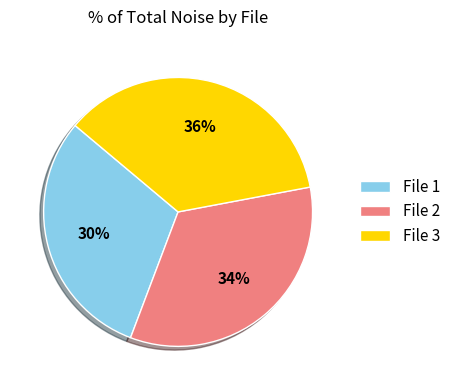

To the nearest percent, what is the difference between the largest and smallest slice percentages?

6%